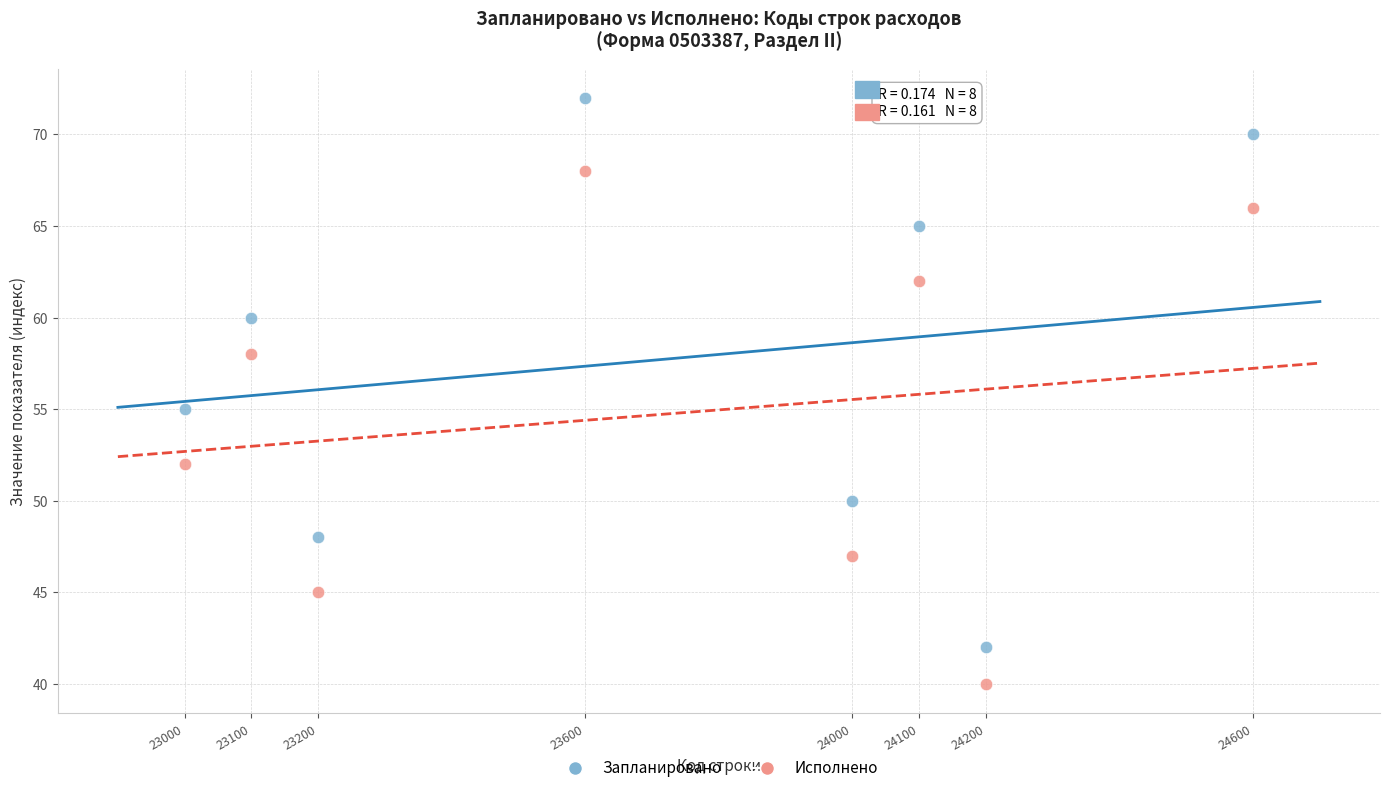

Which series reaches the maximum Y coordinate?

Запланировано